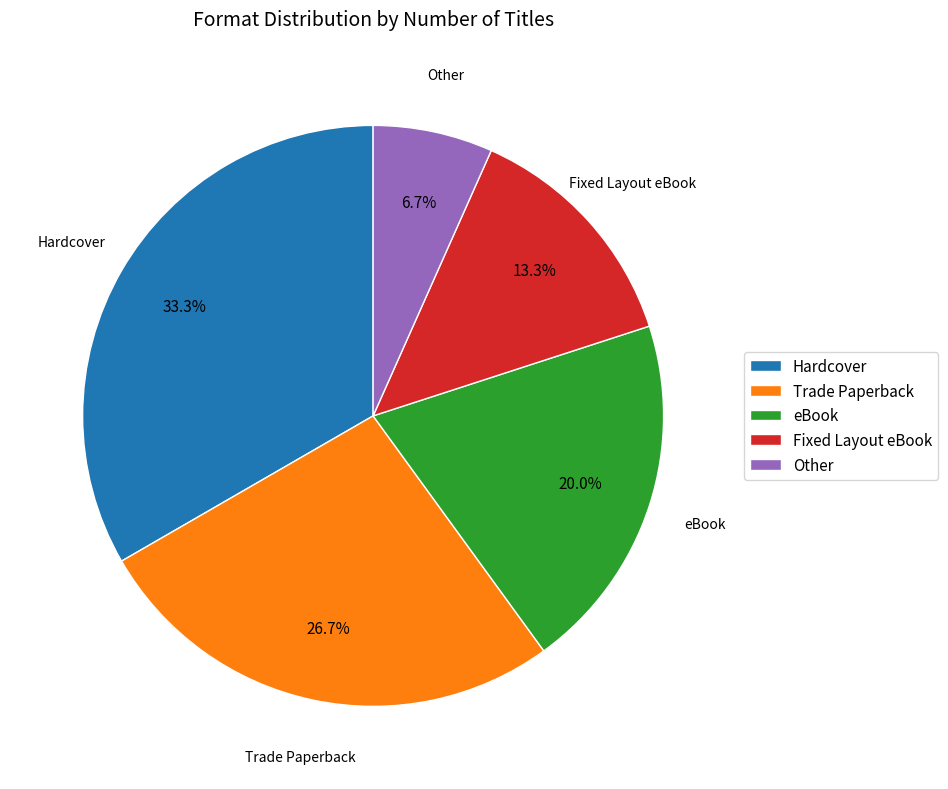

Does eBook represent more than half of the total?

No